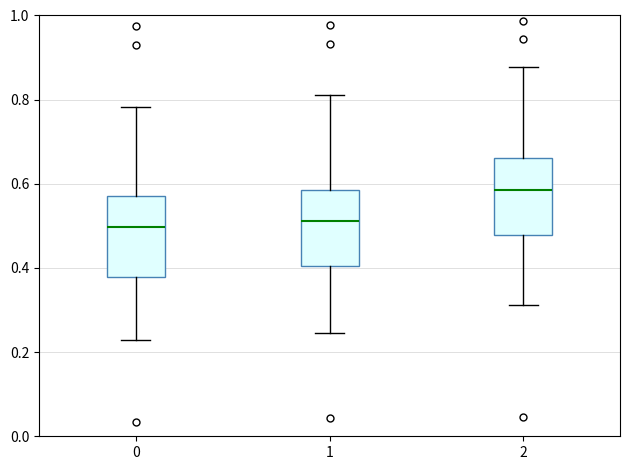

Reading left to right, transcribe this box plot: for each box, give where its median line is, the range the box spans, and where its two whiskers end, as read against the y-axis. The values are not printed on the chart, so give them approximately, as read against the axis.

0: median 0.50, box 0.38 to 0.58, whiskers 0.22 to 0.78
1: median 0.52, box 0.40 to 0.58, whiskers 0.24 to 0.82
2: median 0.58, box 0.48 to 0.66, whiskers 0.32 to 0.88